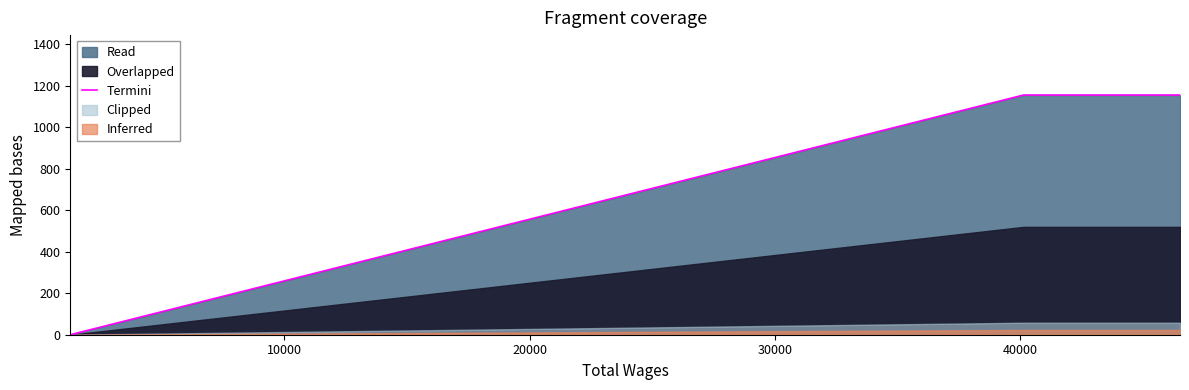

Does the chart have visible grid lines?

No